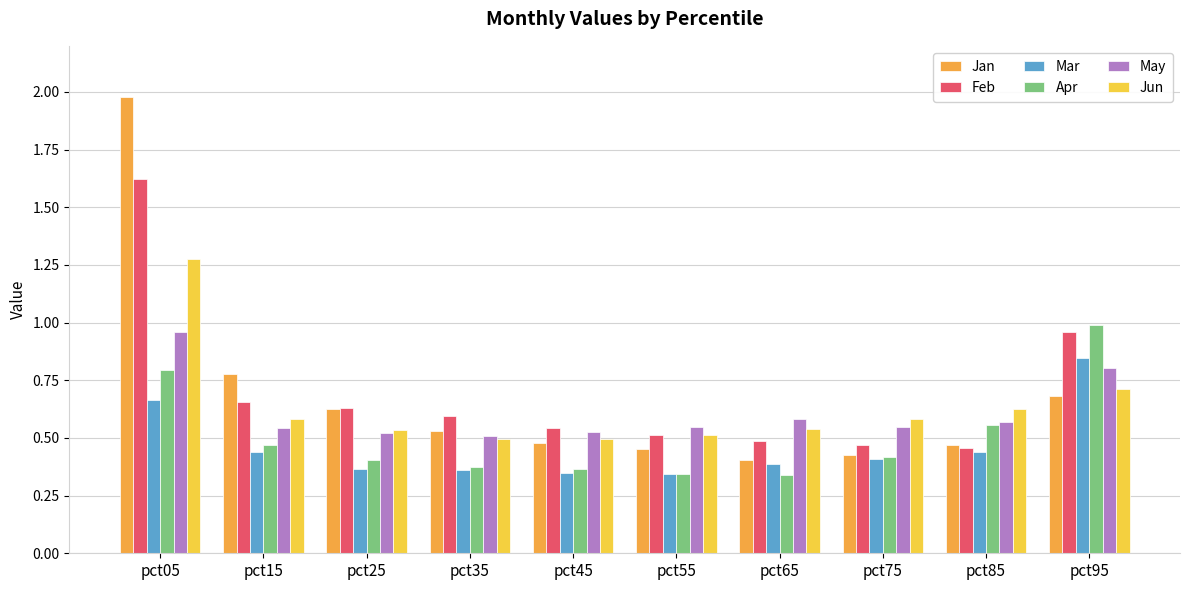

Which series has the widest spread of values?

Jan